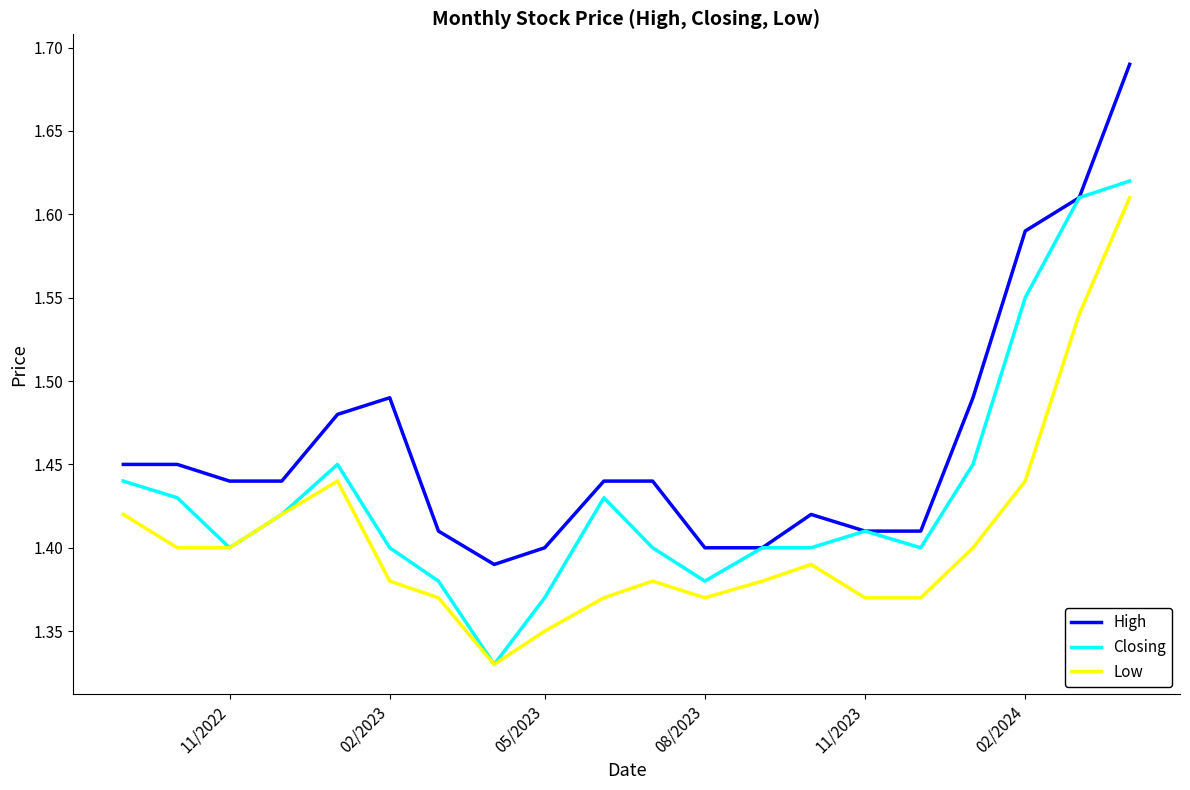

Rank the series by their average value, from lowest to highest.

Low, Closing, High